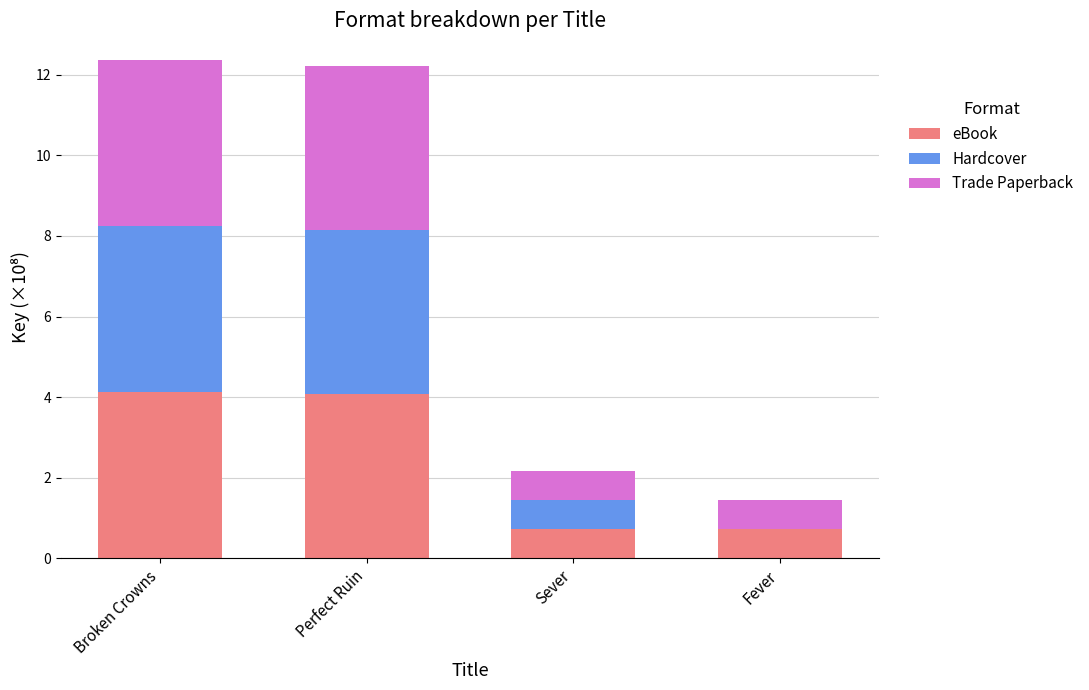

What is the maximum value for eBook?

4.1